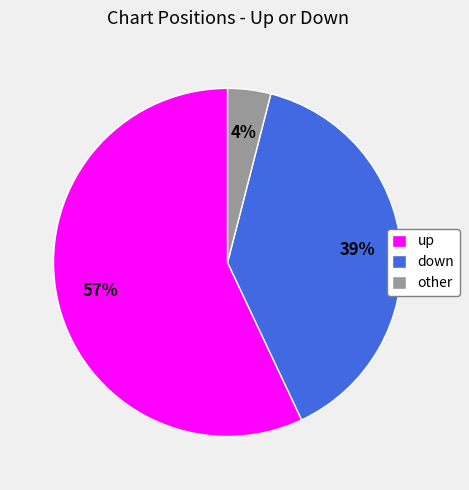

The down slice represents 39% of the pie. True or false?

True